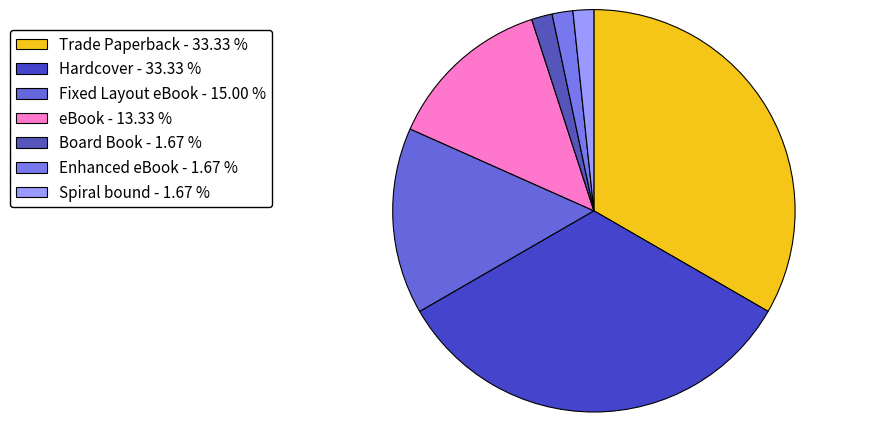

Does Hardcover account for over 50% of the chart?

No